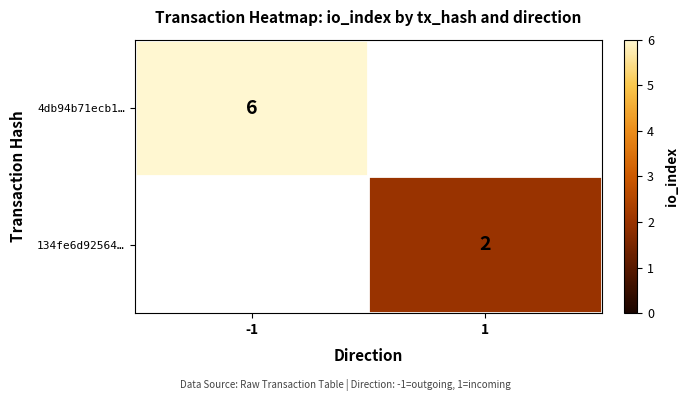

At which category does the chart reach its minimum across all series?

1